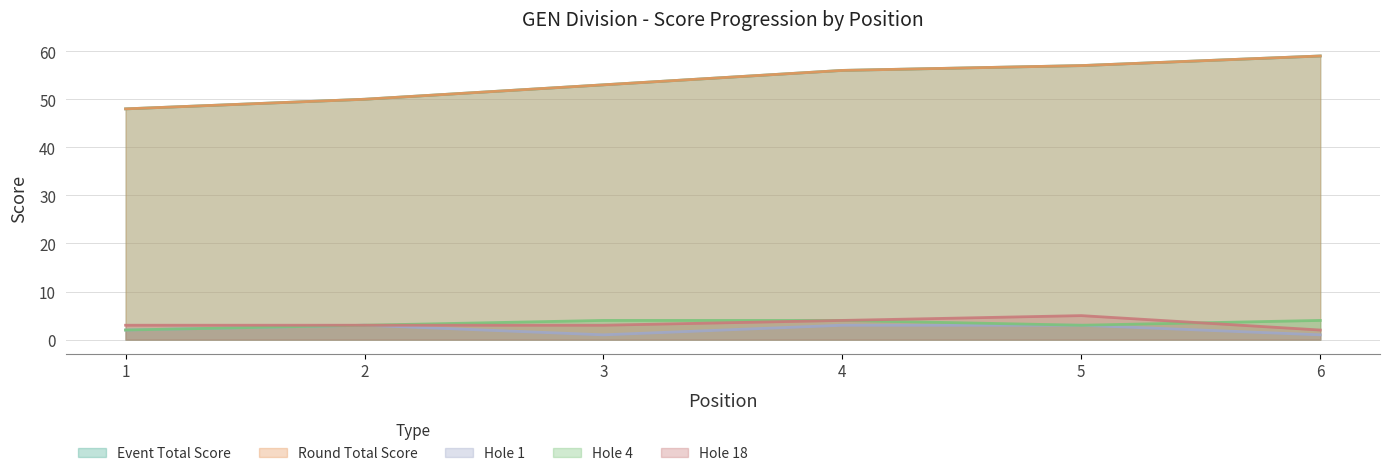

True or false: hole_18 has a value of 3 at 3.

True